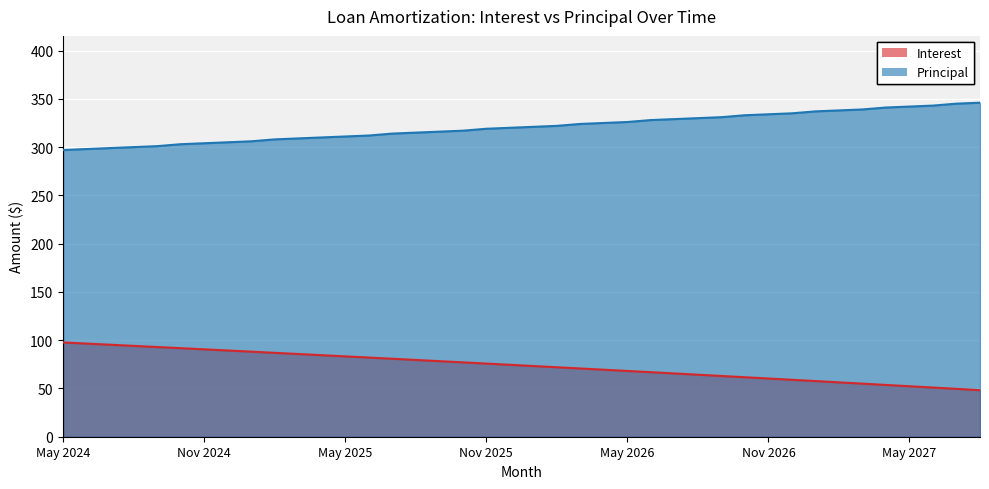

What is the difference between the highest and lowest values at Aug 2024?

205.9